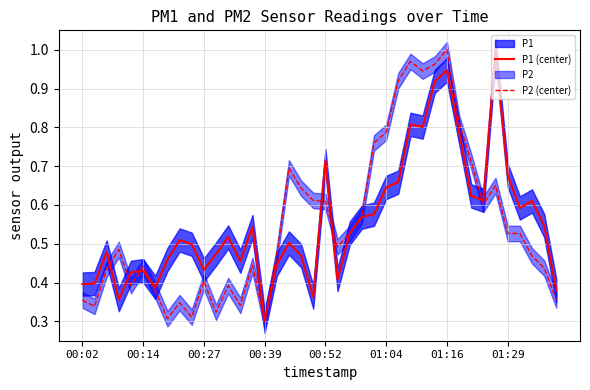

True or false: P2 (center) and P1 (center) intersect in this chart.

True